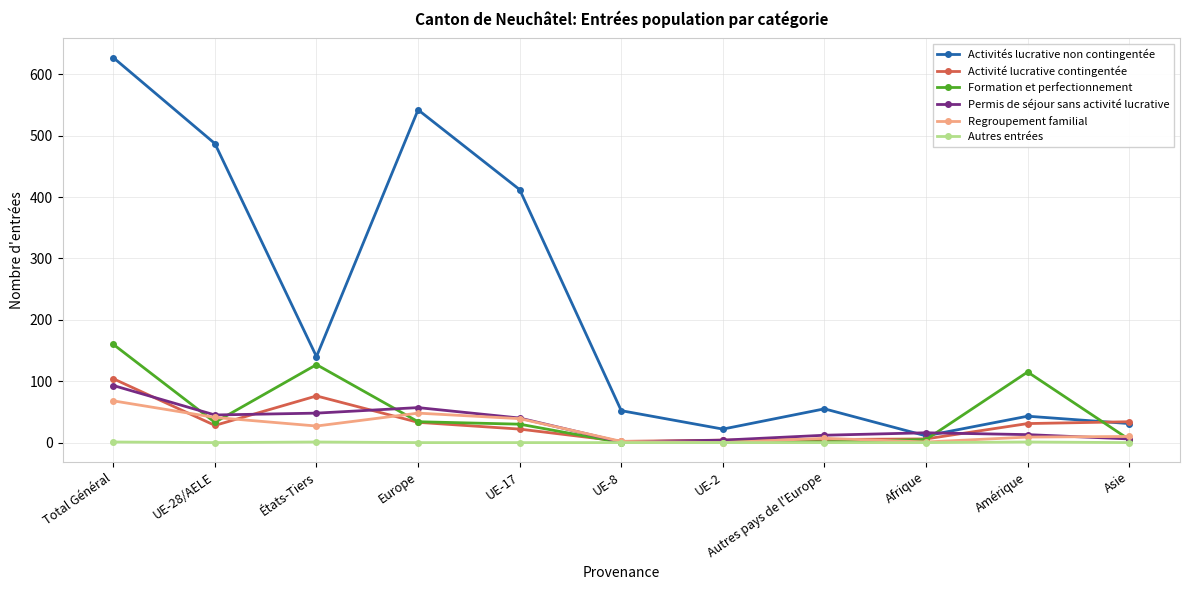

True or false: Activités lucrative non contingentée has a value of 908 at Europe.

False